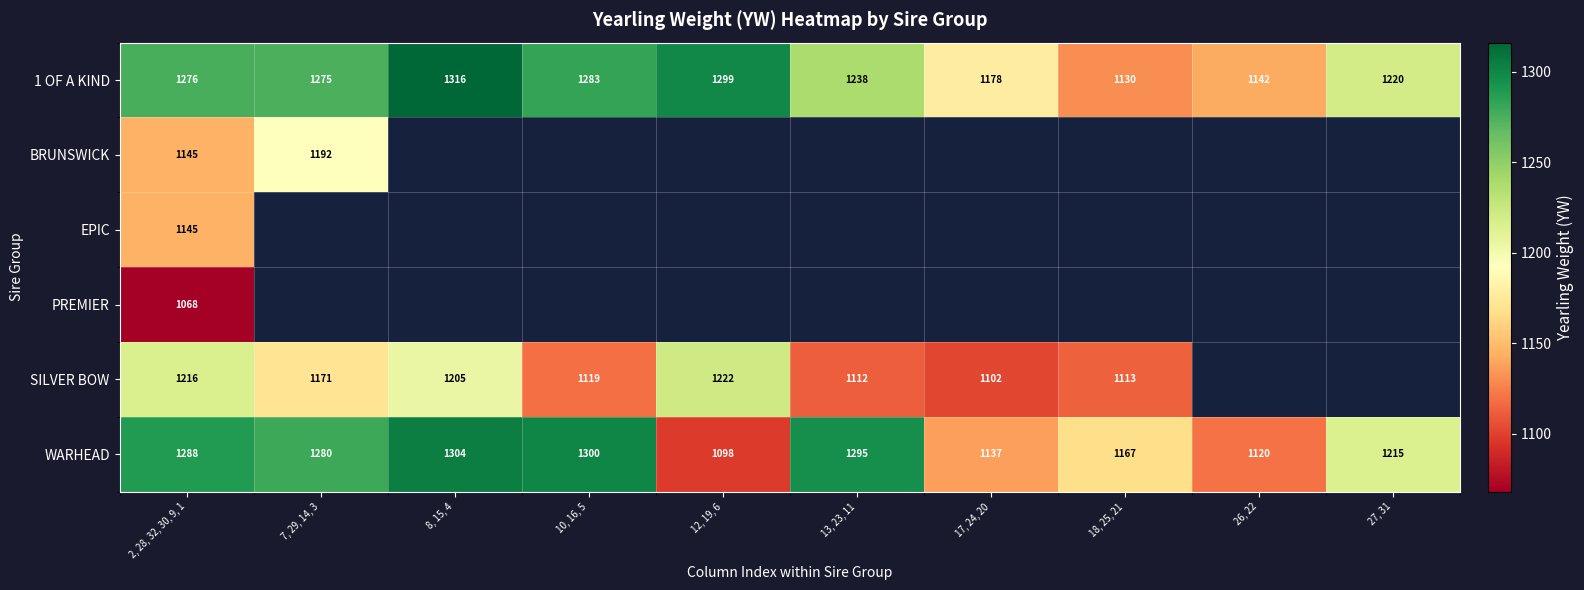

The BRUNSWICK series shows 437 at 7, 29, 14, 3. True or false?

False